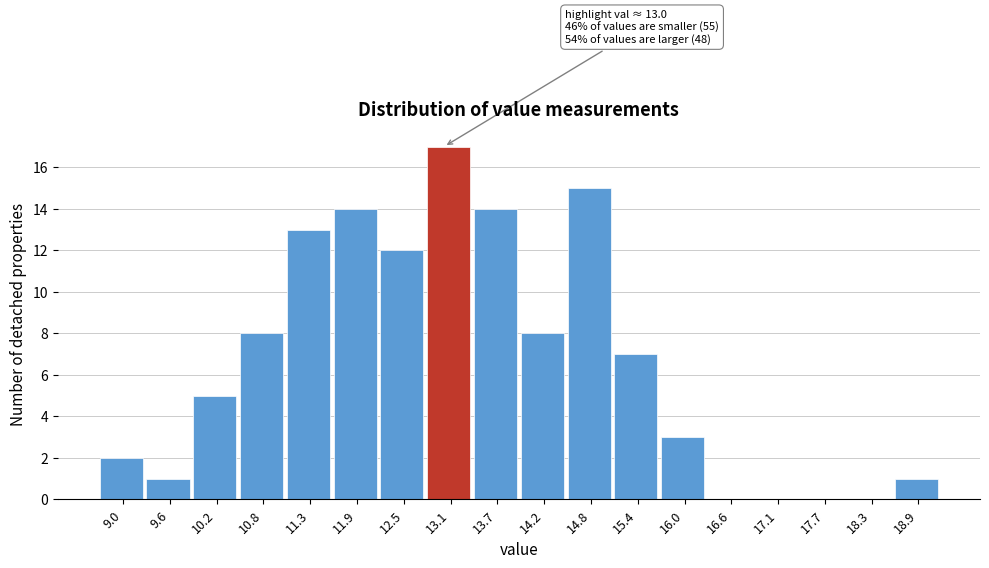

Over which range of the x-axis is the bar tallest?

12.79 to 13.37